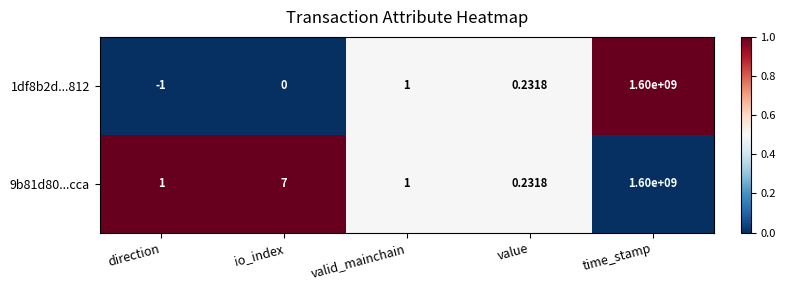

Which category has the lowest value across all series?

direction